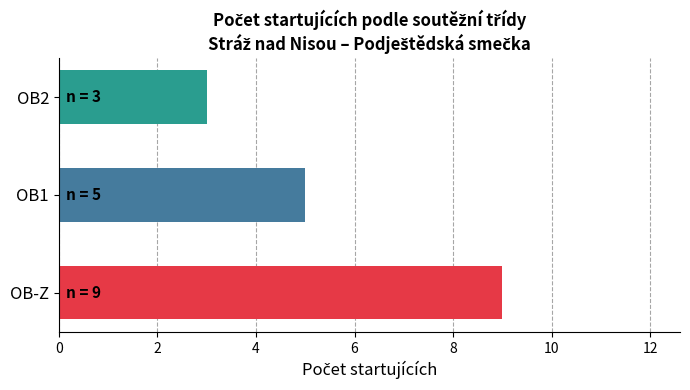

What is the greatest value displayed?

9